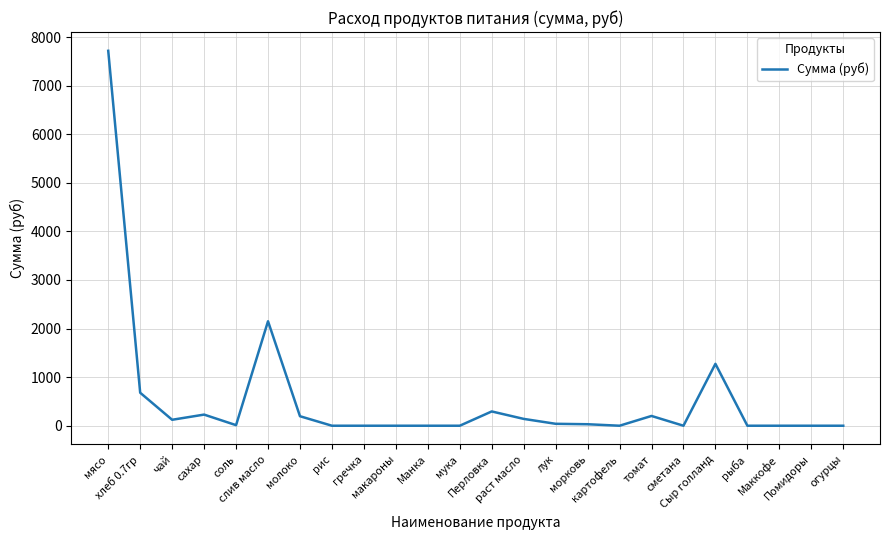

Is this an area chart (filled region under the line)?

No